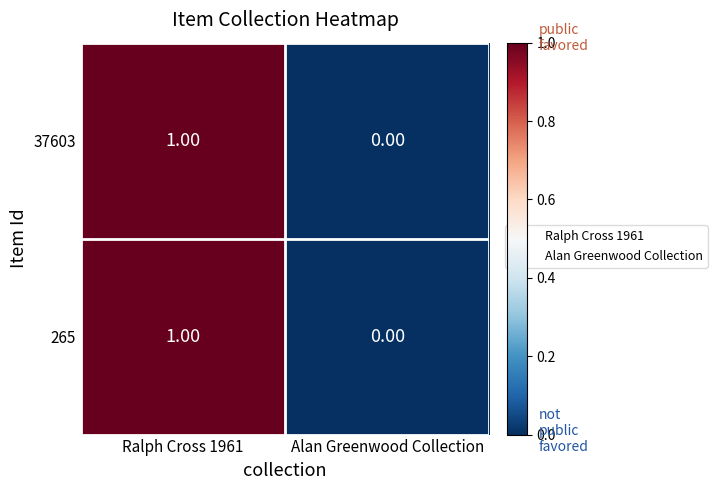

What is the greatest value displayed?

1